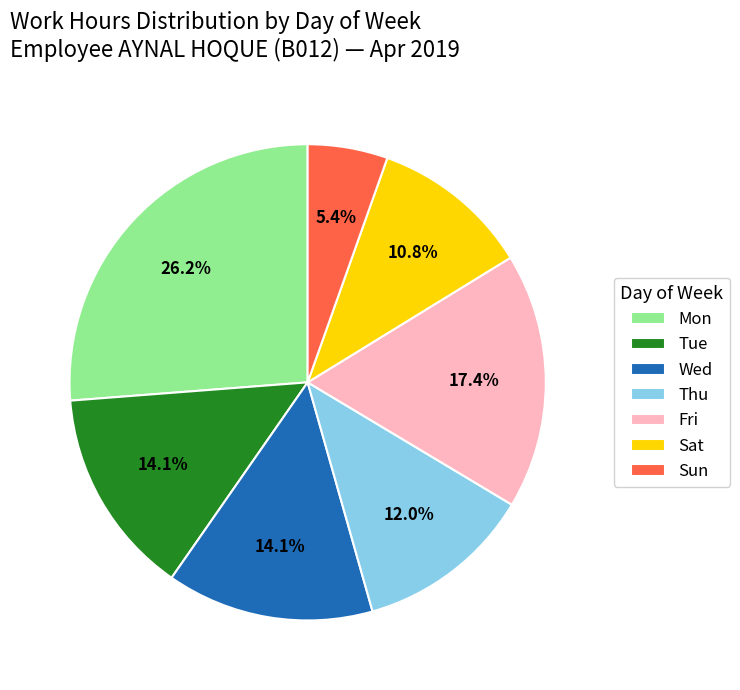

To the nearest percent, what is the average slice percentage?

14%